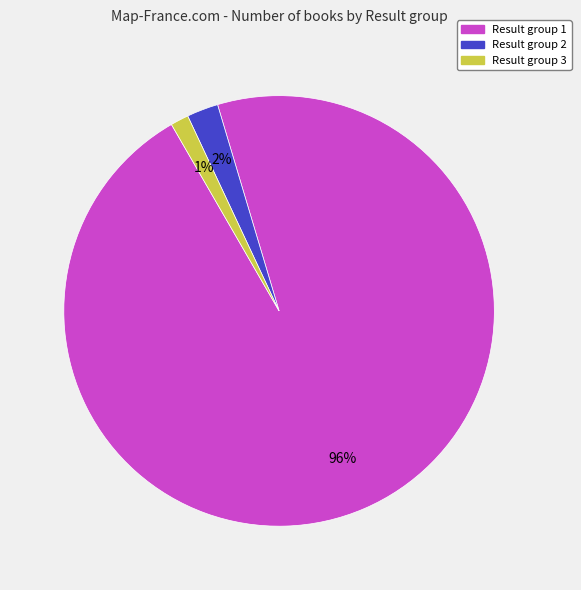

True or false: Result group 1 accounts for 96% of the total.

True